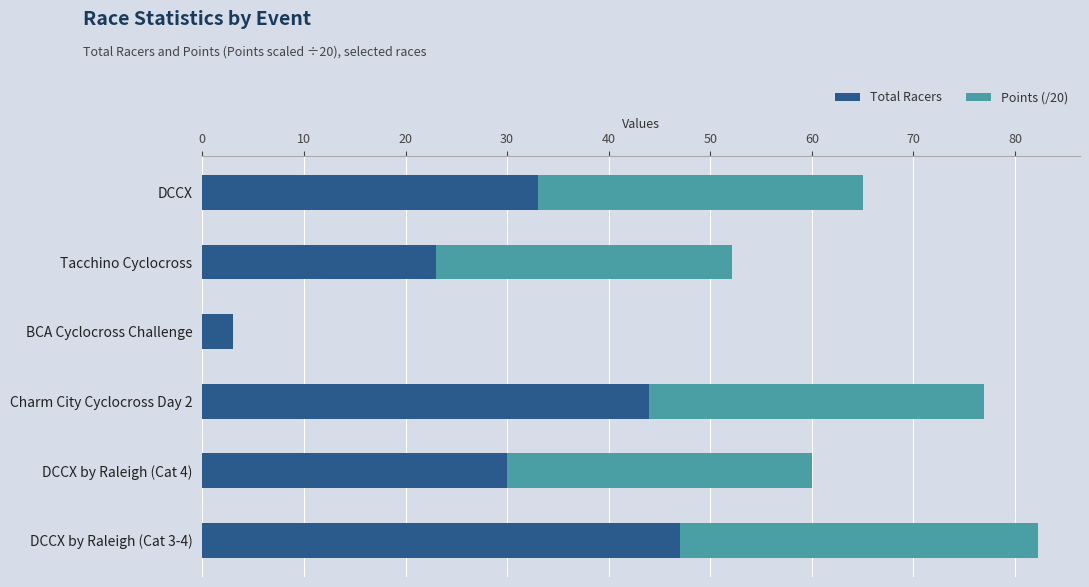

What is the total value across all series at Tacchino Cyclocross?

52.2